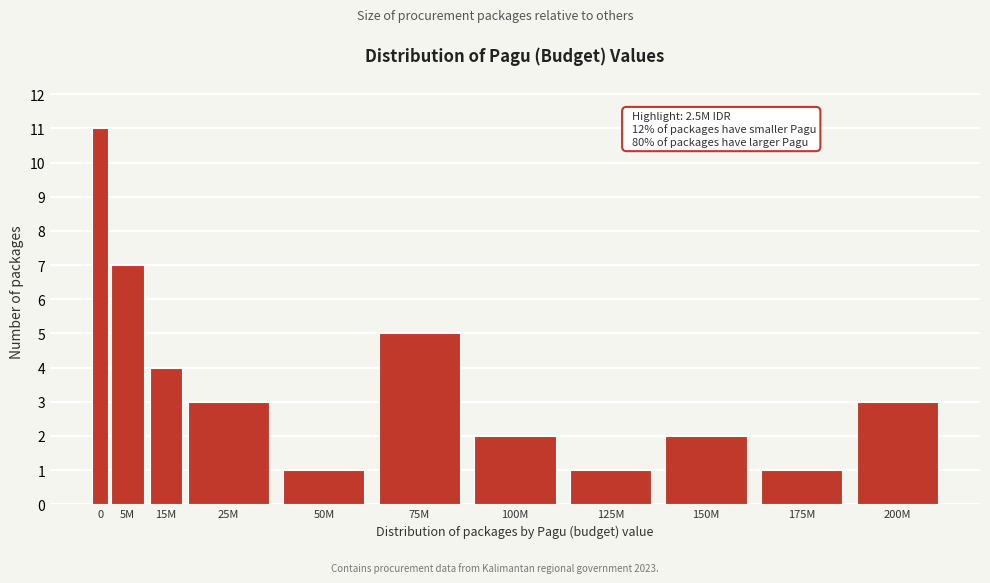

Reading left to right, transcribe all the data shown in this chart.

11	7	4	3	1	5	2	1	2	1	3